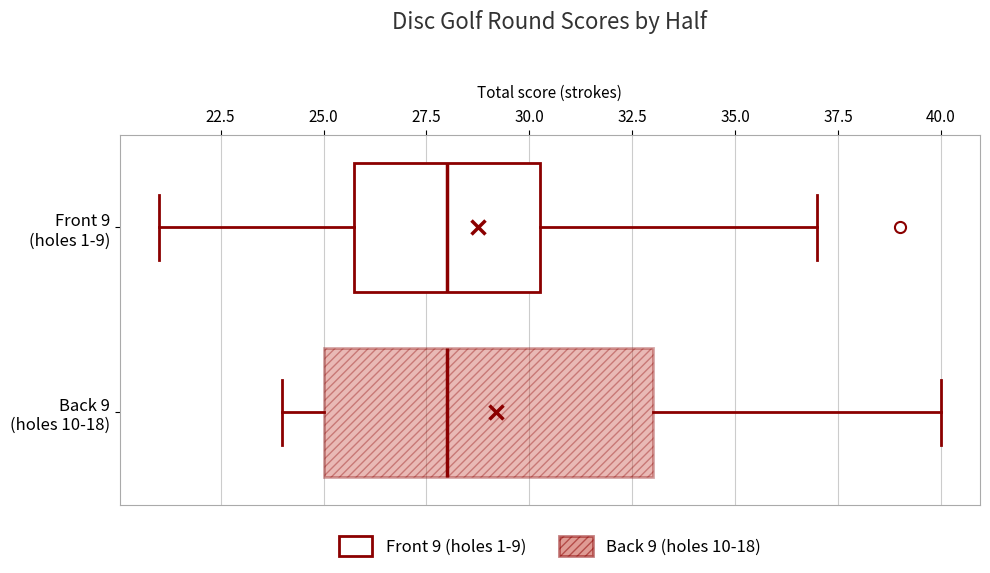

Which box is the widest, from its left edge to its right edge?

Back 9 (holes 10-18)